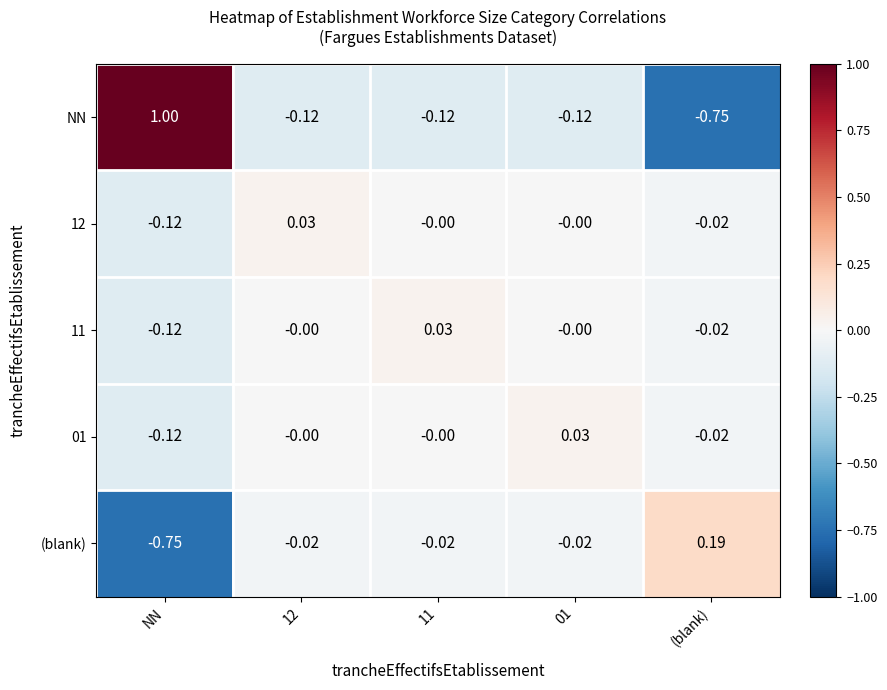

Which category has the highest value in the NN series?

NN